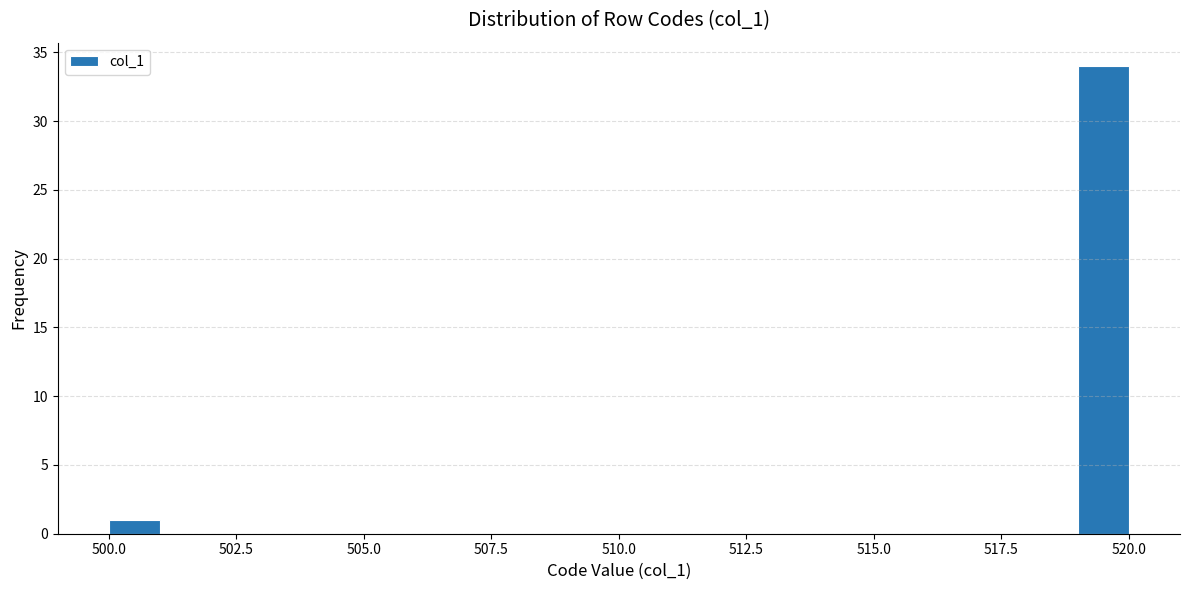

Around what value on the x-axis is the tallest bar? Give the approximate position of its centre, as read against the axis.

519.5